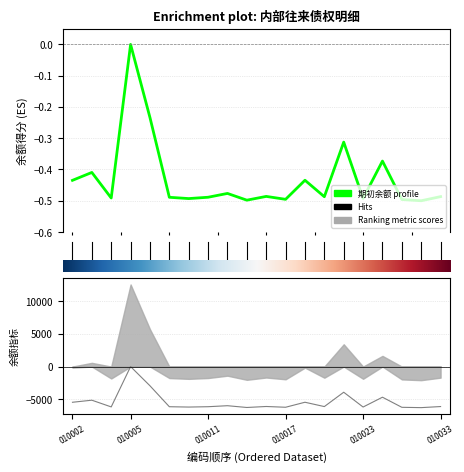

How many data points in 期末余额 are above -6112?

9